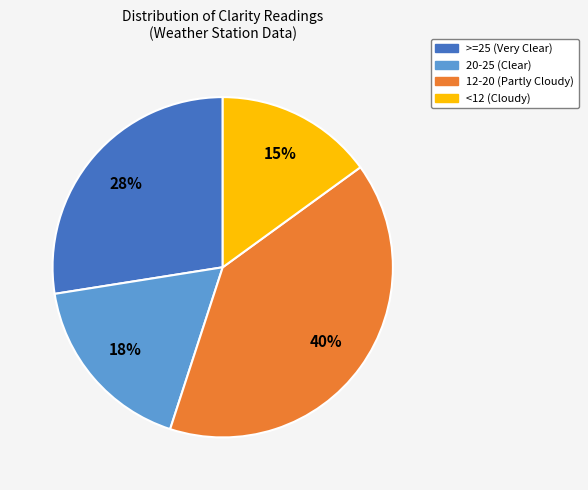

To the nearest percent, what is the difference between the largest and smallest slice percentages?

25%